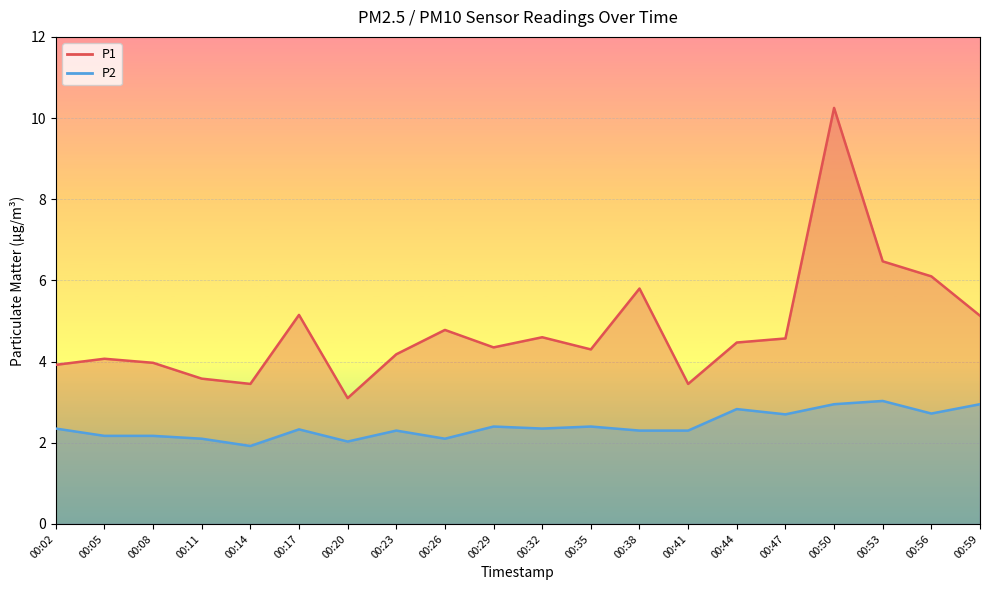

True or false: P2_line and P1_line intersect in this chart.

False